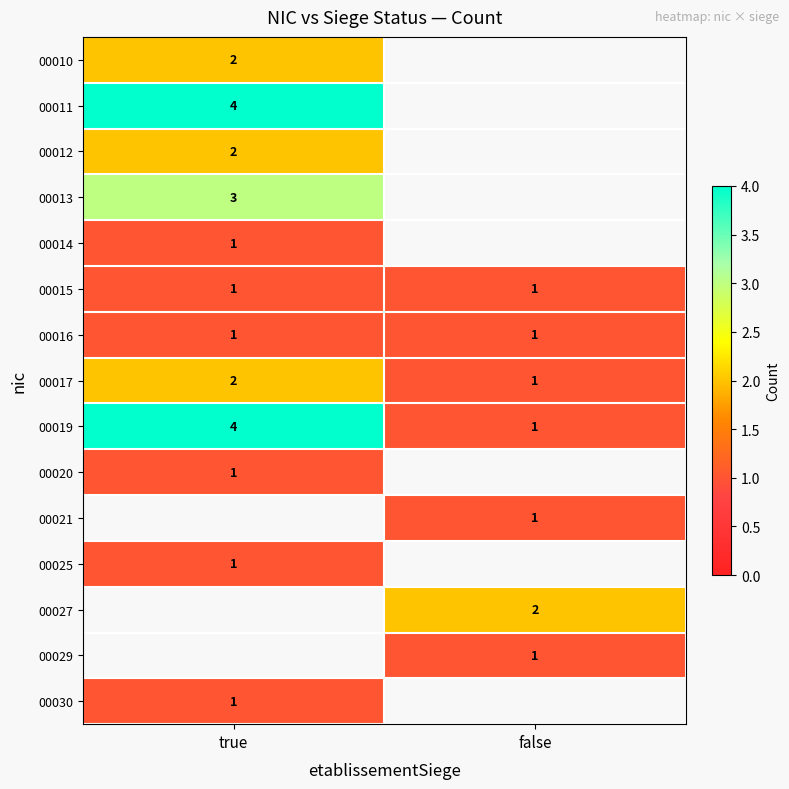

Is it true that 00010 equals 3 at true?

False